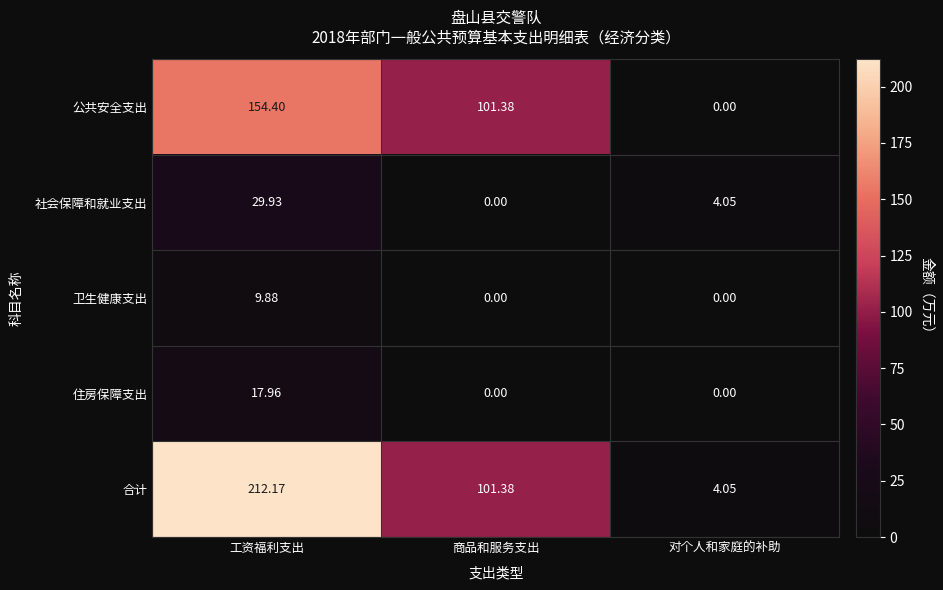

Which series has the widest spread of values?

合计